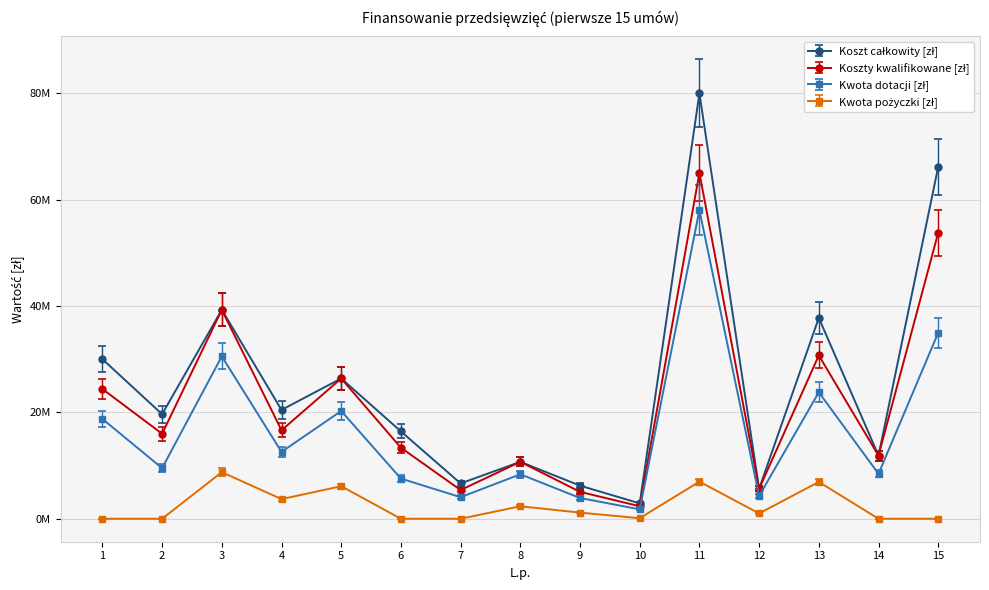

Does the chart have visible grid lines?

Yes